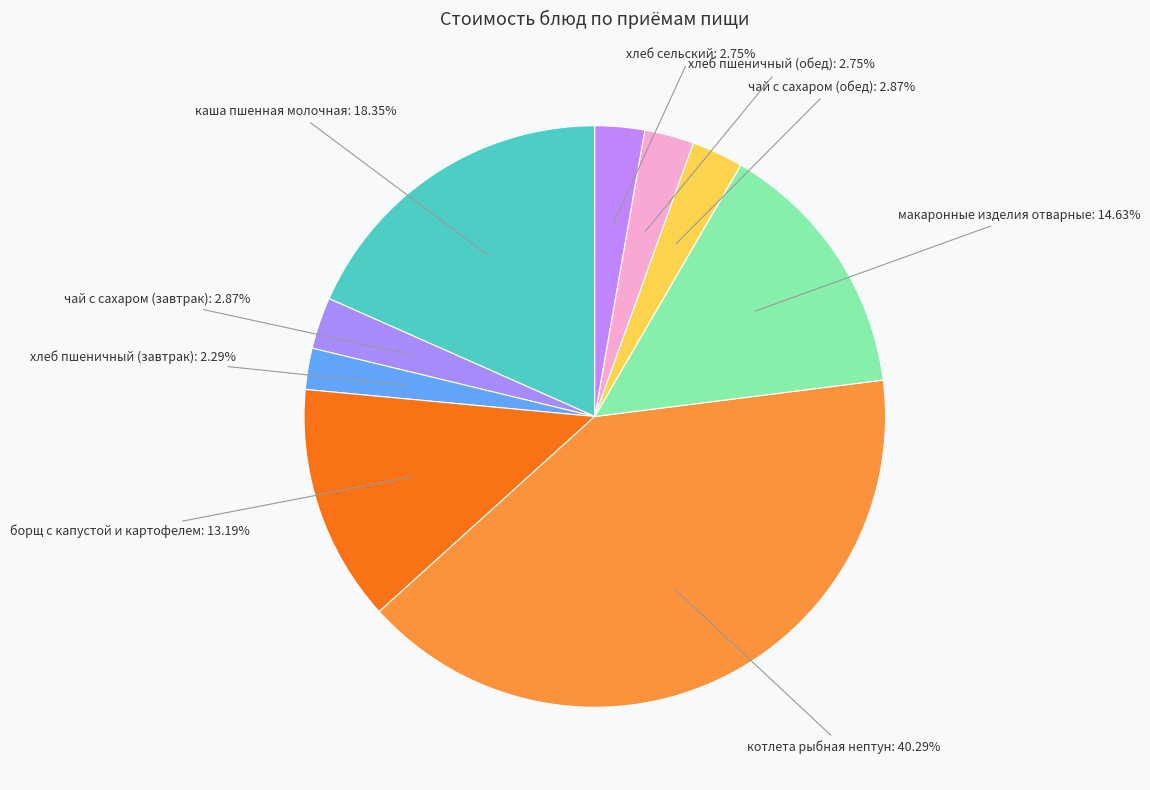

What is the ratio of the value at хлеб пшеничный (завтрак) to the value at хлеб сельский?

0.8